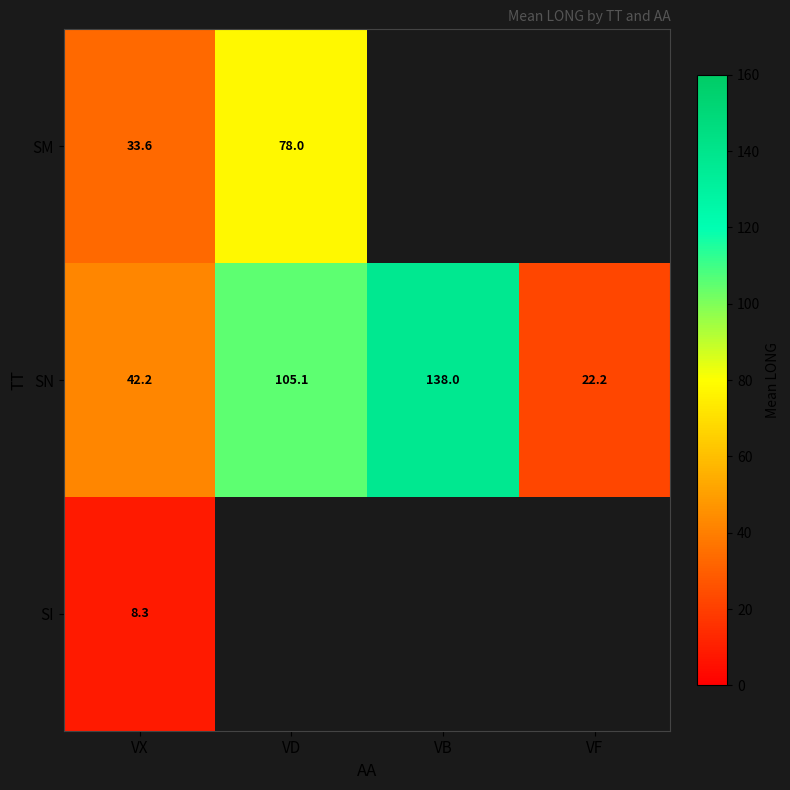

Which has a higher value, VF or VB?

VB